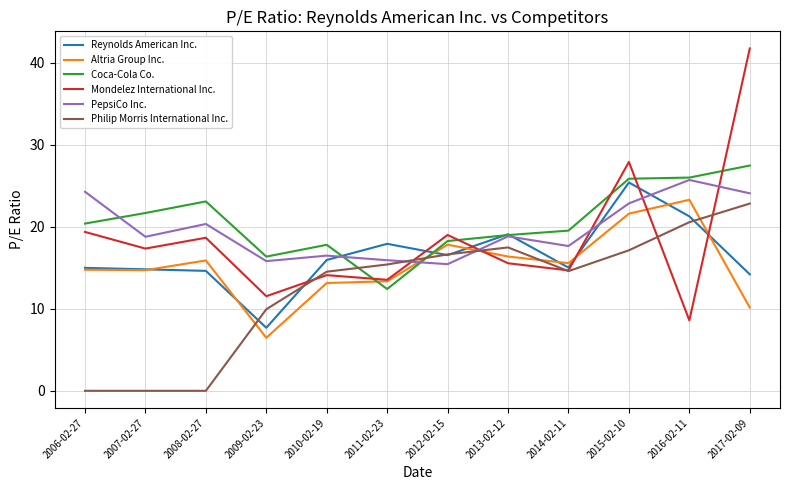

At which label does Reynolds American Inc. reach its peak?

2015-02-10